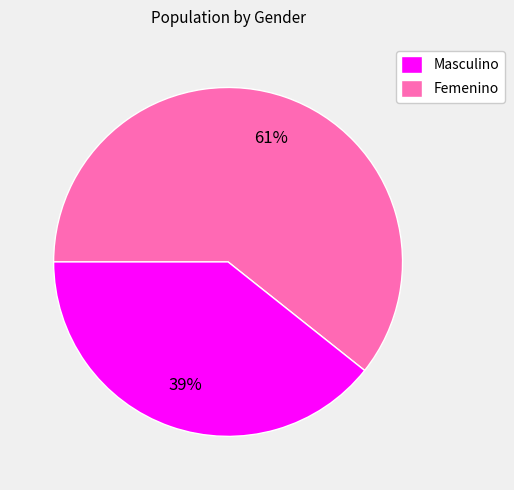

To the nearest percent, what is the average slice percentage?

50%